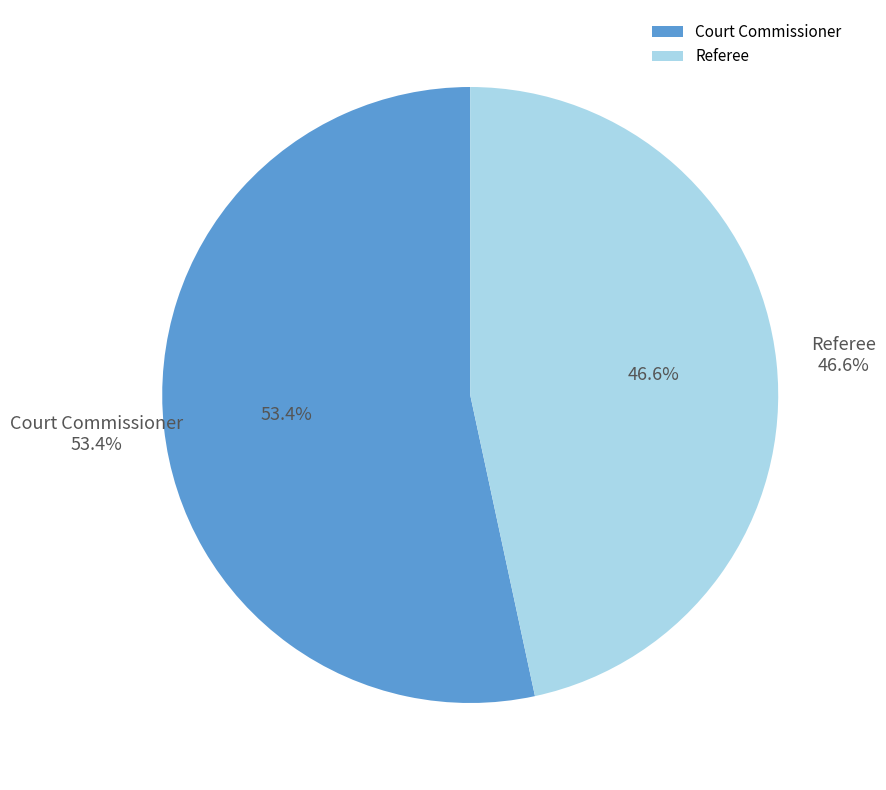

Is it true that Court Commissioner is 64% of the pie?

False